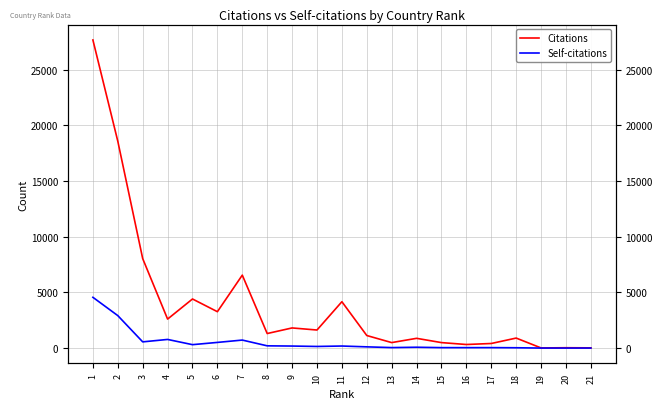

How many interior local valleys does the Citations series have?

7